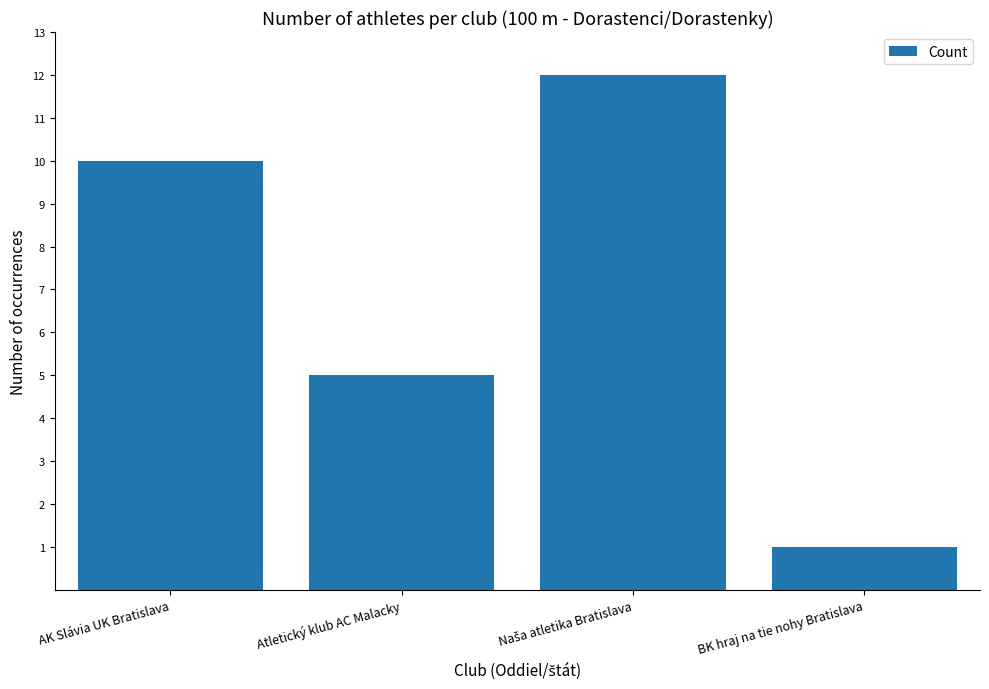

What is the maximum value shown in the chart?

12